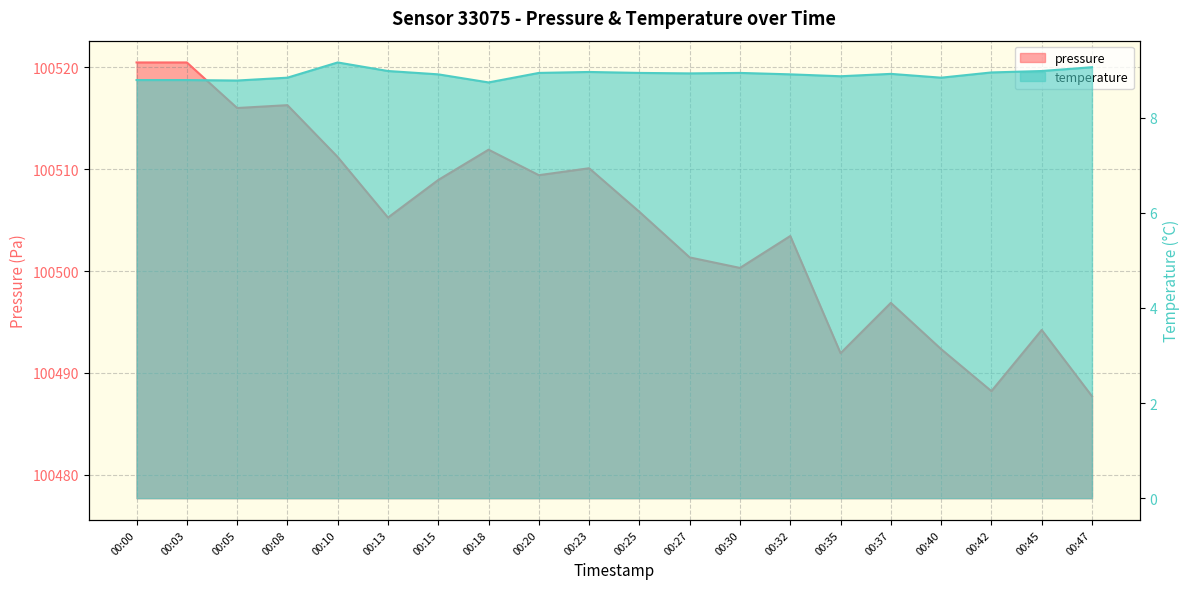

True or false: pressure has a value of 100511.9 at 00:18.

True